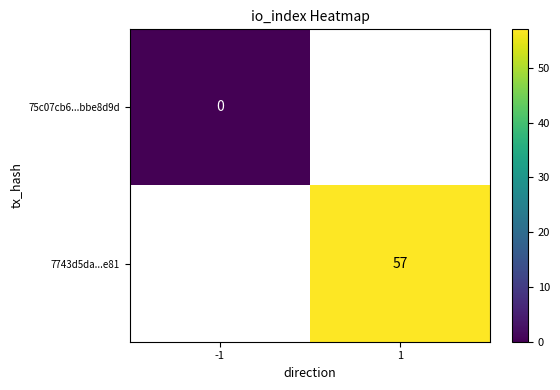

True or false: 7743d5da...e81 has a value of 80 at 1.

False